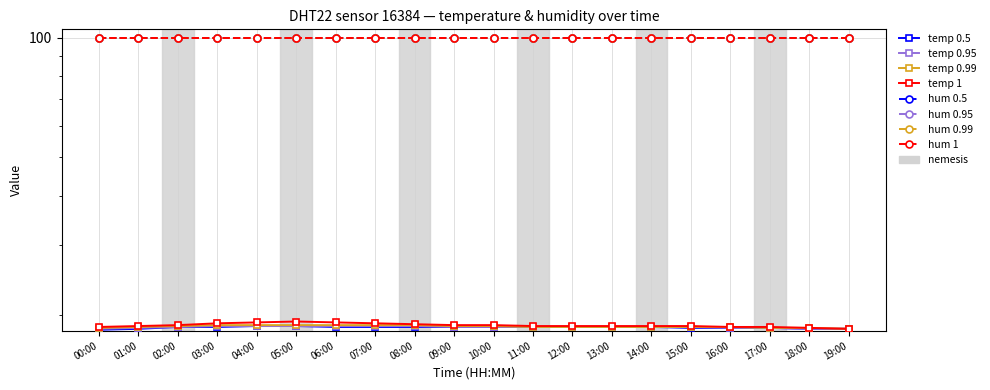

What position from the left is 09:00?

10